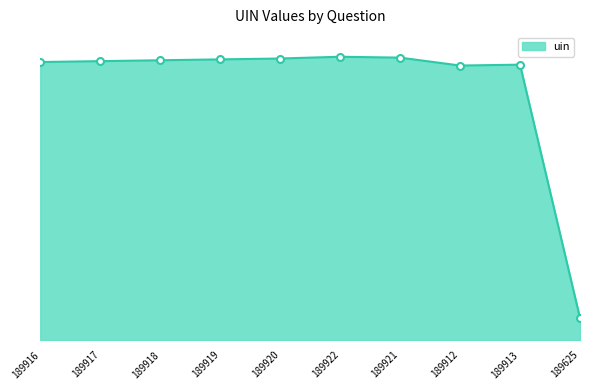

How many points are lower than both their immediate neighbors (excluding endpoints)?

1